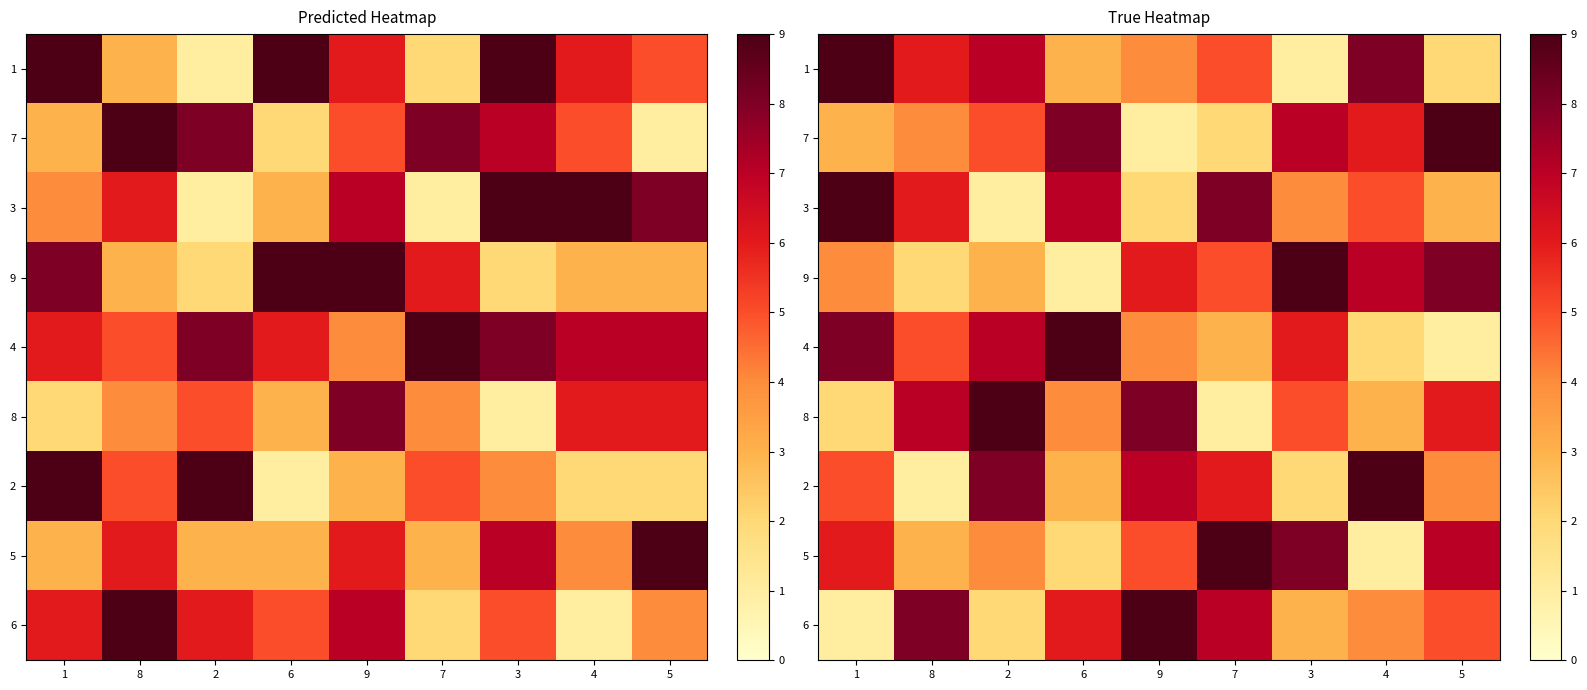

How many data points in 5 are above 5?

4